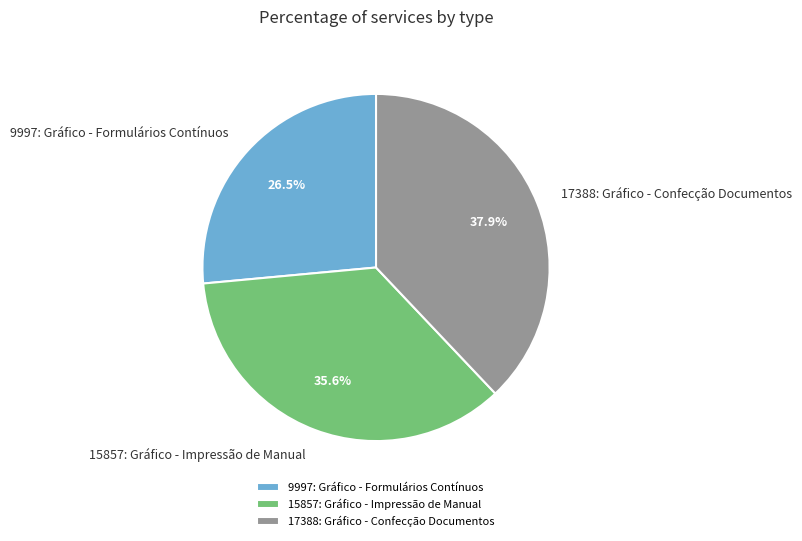

Does 9997: Gráfico - Formulários Contínuos account for over 50% of the chart?

No